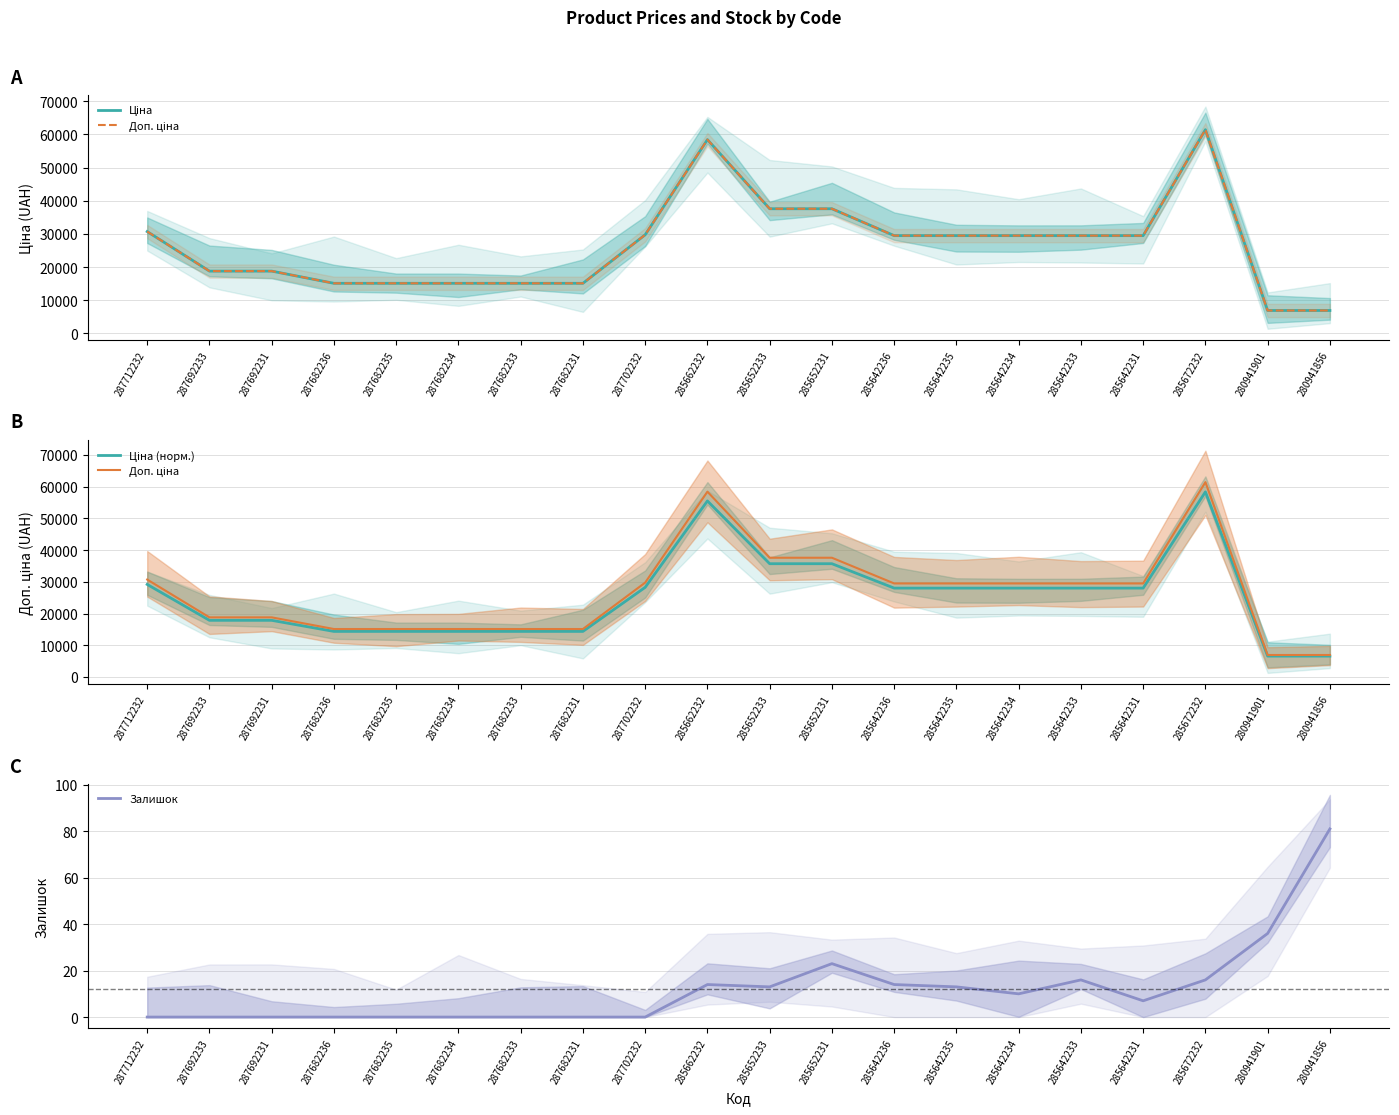

What is the difference between the maximum and minimum values in the Залишок series?

81